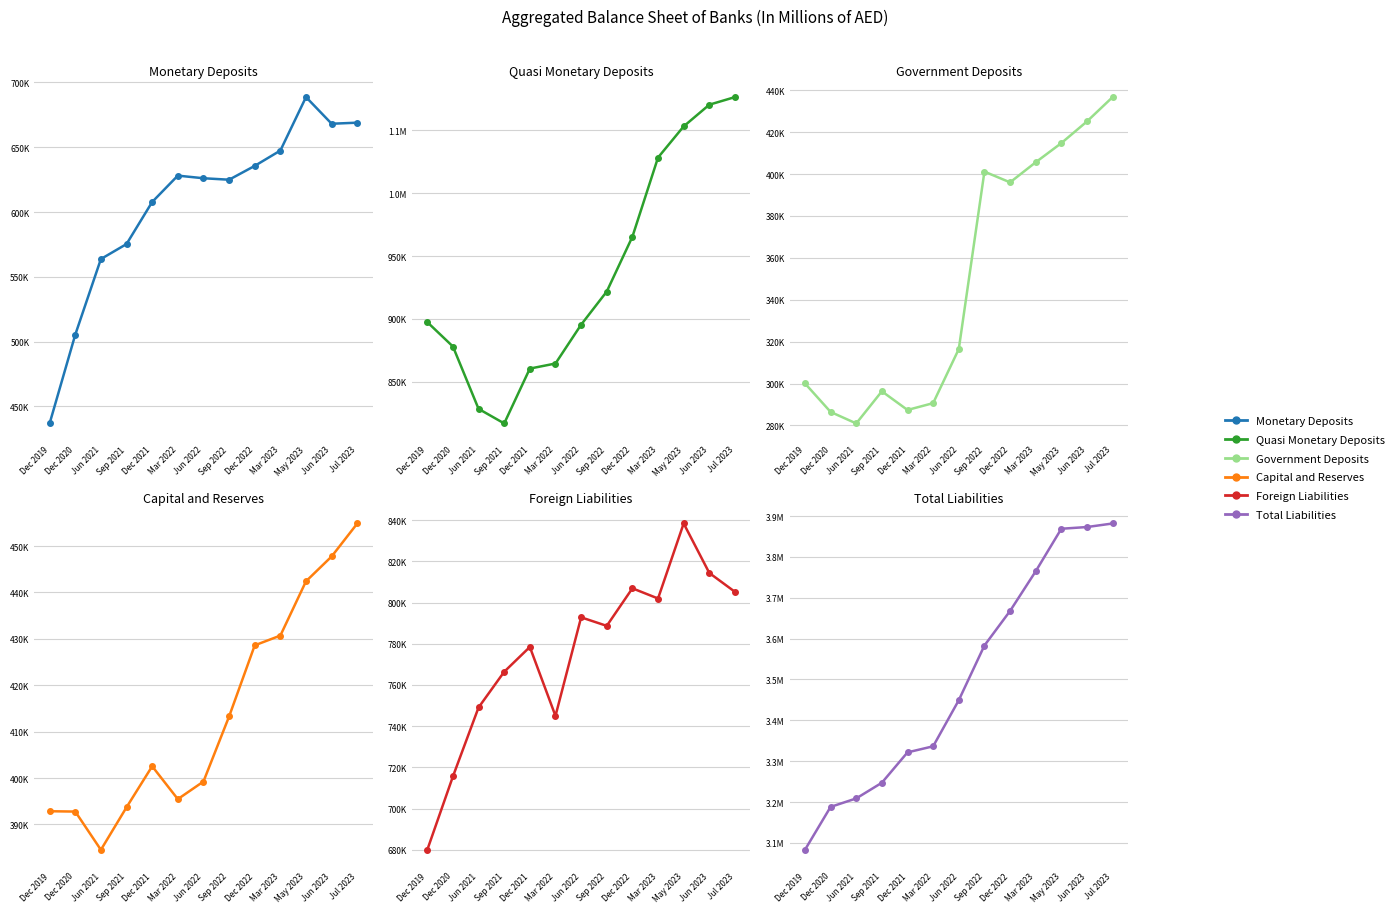

How many values in the Quasi Monetary Deposits series are below 897476?

6